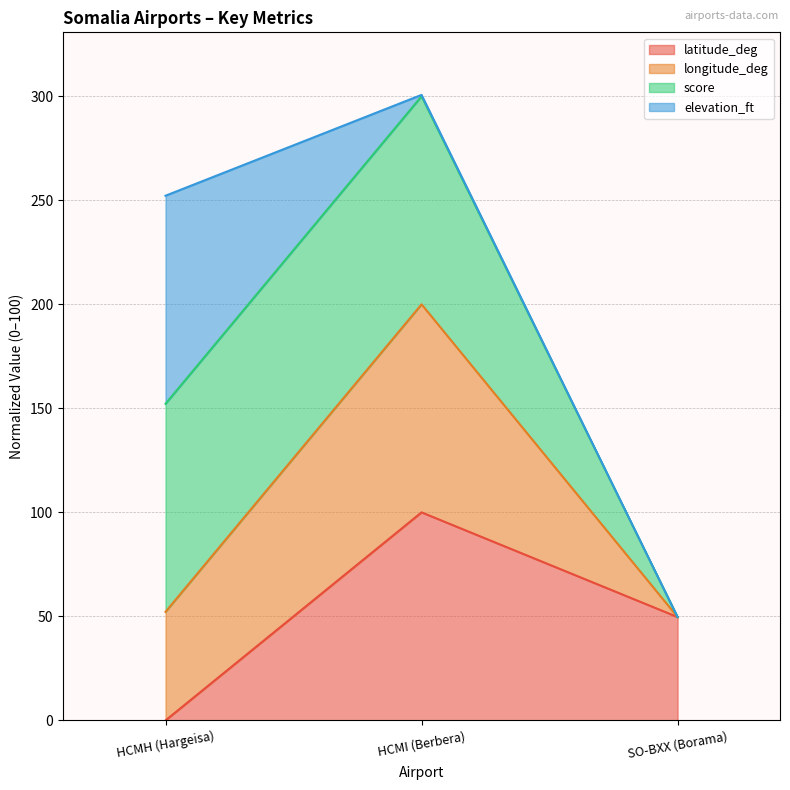

Which has a higher value, SO-BXX (Borama) or HCMH (Hargeisa)?

SO-BXX (Borama)